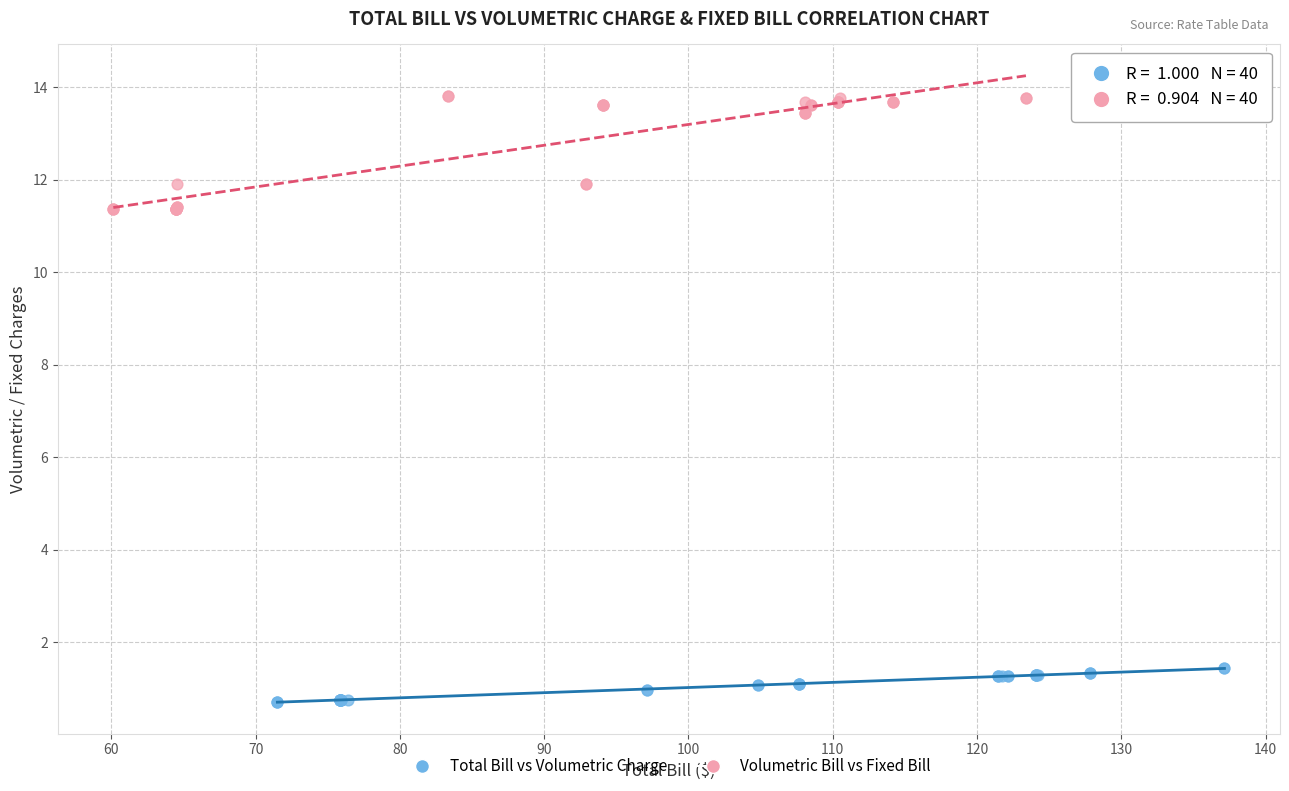

Which series reaches the minimum Y coordinate?

Total Bill vs Volumetric Charge